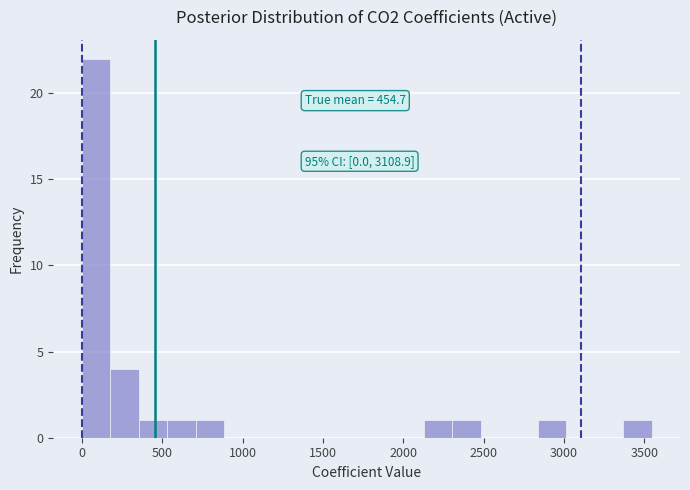

Around what value on the x-axis is the tallest bar? Give the approximate position of its centre, as read against the axis.

100